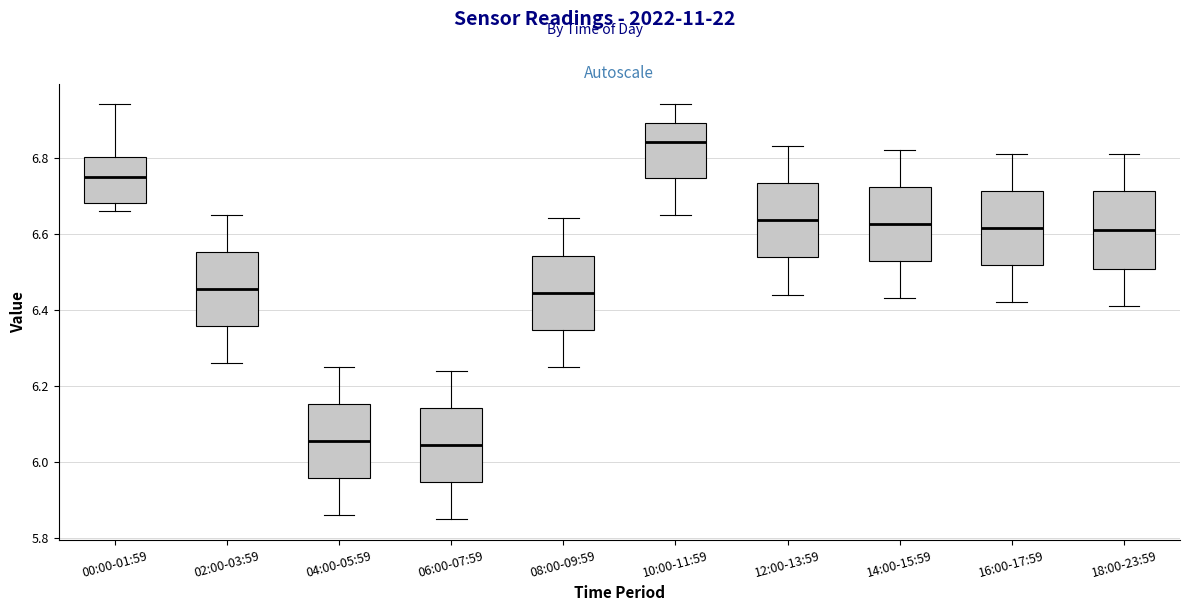

Reading left to right, read every box against the y-axis: the position of its median line, the range the box covers, and the ends of its whiskers. The values are not printed on the chart, so give them approximately, as read against the axis.

00:00-01:59: median 6.76, box 6.68 to 6.80, whiskers 6.66 to 6.94
02:00-03:59: median 6.46, box 6.36 to 6.56, whiskers 6.26 to 6.66
04:00-05:59: median 6.06, box 5.96 to 6.16, whiskers 5.86 to 6.26
06:00-07:59: median 6.04, box 5.94 to 6.14, whiskers 5.86 to 6.24
08:00-09:59: median 6.44, box 6.34 to 6.54, whiskers 6.26 to 6.64
10:00-11:59: median 6.84, box 6.74 to 6.90, whiskers 6.66 to 6.94
12:00-13:59: median 6.64, box 6.54 to 6.74, whiskers 6.44 to 6.84
14:00-15:59: median 6.62, box 6.52 to 6.72, whiskers 6.44 to 6.82
16:00-17:59: median 6.62, box 6.52 to 6.72, whiskers 6.42 to 6.82
18:00-23:59: median 6.62, box 6.50 to 6.72, whiskers 6.42 to 6.82